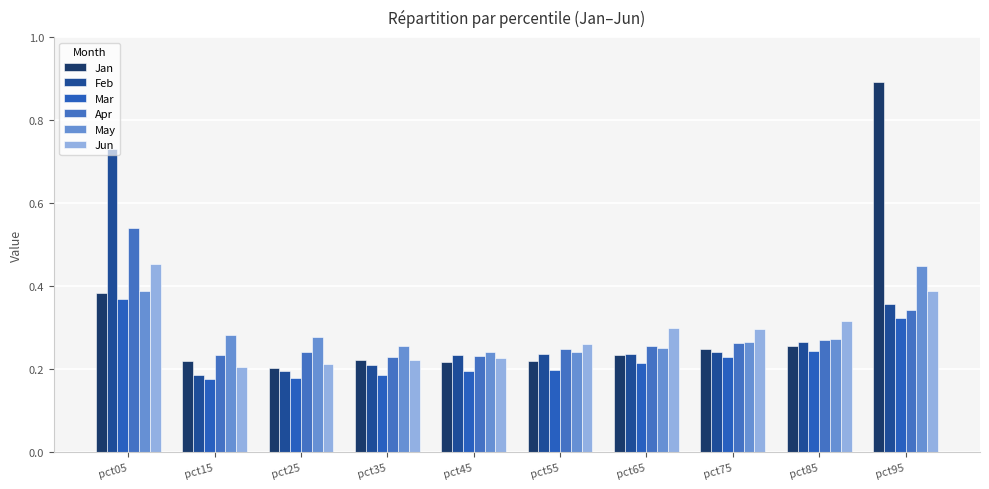

Reading left to right, extract all data points from this chart.

Jan: 0.4	0.2	0.2	0.2	0.2	0.2	0.2	0.2	0.3	0.9
Feb: 0.7	0.2	0.2	0.2	0.2	0.2	0.2	0.2	0.3	0.4
Mar: 0.4	0.2	0.2	0.2	0.2	0.2	0.2	0.2	0.2	0.3
Apr: 0.5	0.2	0.2	0.2	0.2	0.2	0.3	0.3	0.3	0.3
May: 0.4	0.3	0.3	0.3	0.2	0.2	0.3	0.3	0.3	0.4
Jun: 0.5	0.2	0.2	0.2	0.2	0.3	0.3	0.3	0.3	0.4